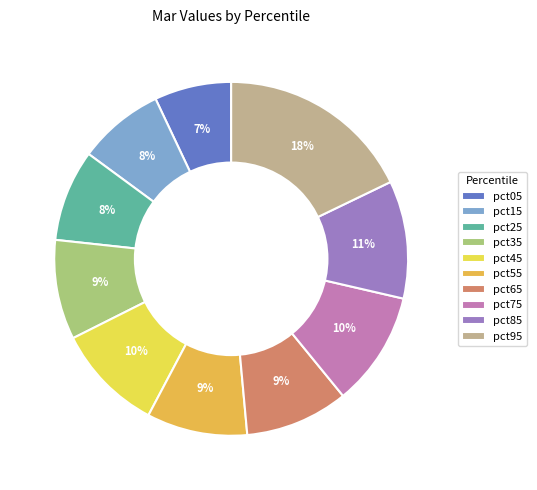

How many slices are in this pie chart?

10